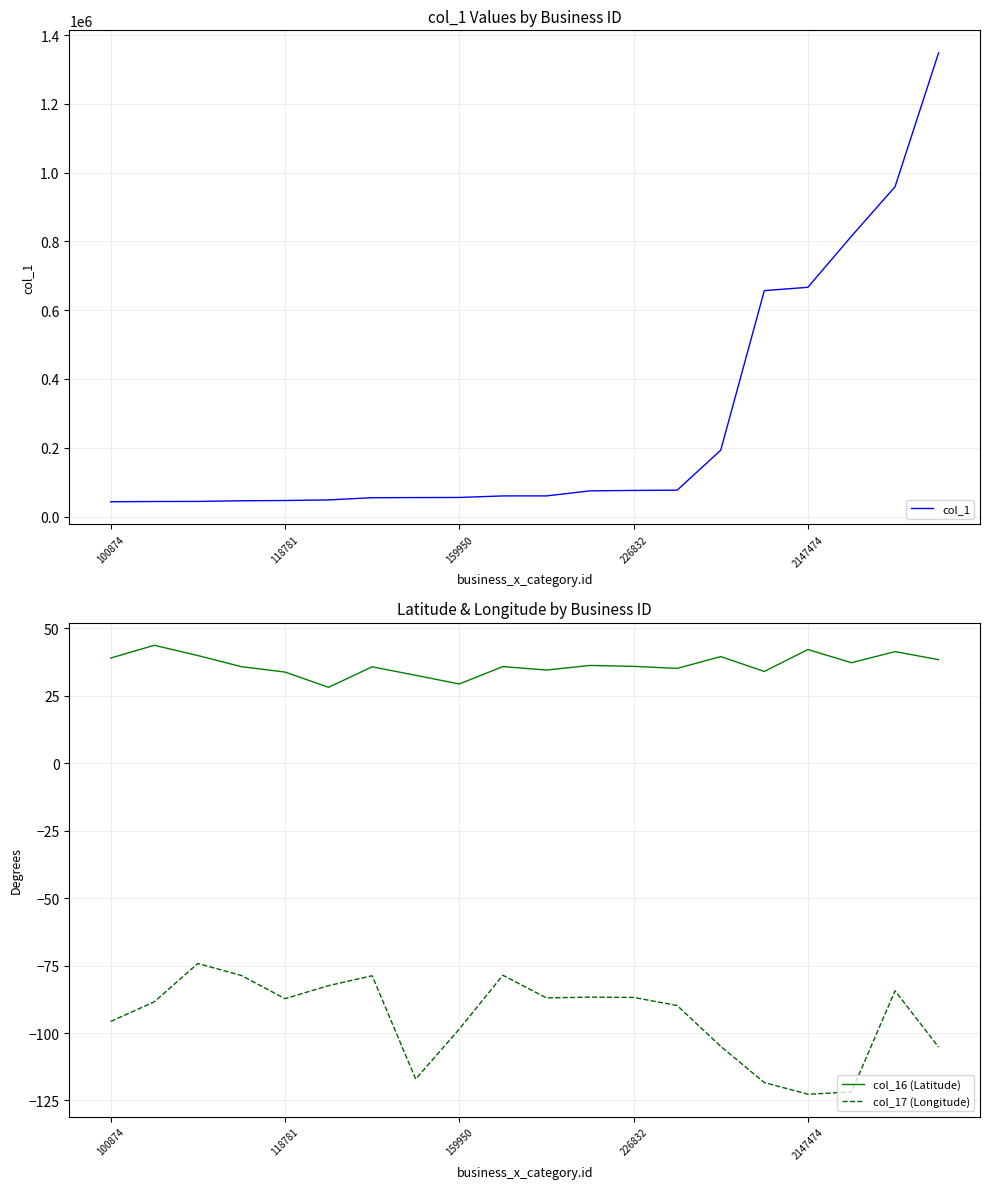

What is the value of the col_17 (Longitude) point at the 10th from the left?

-78.6